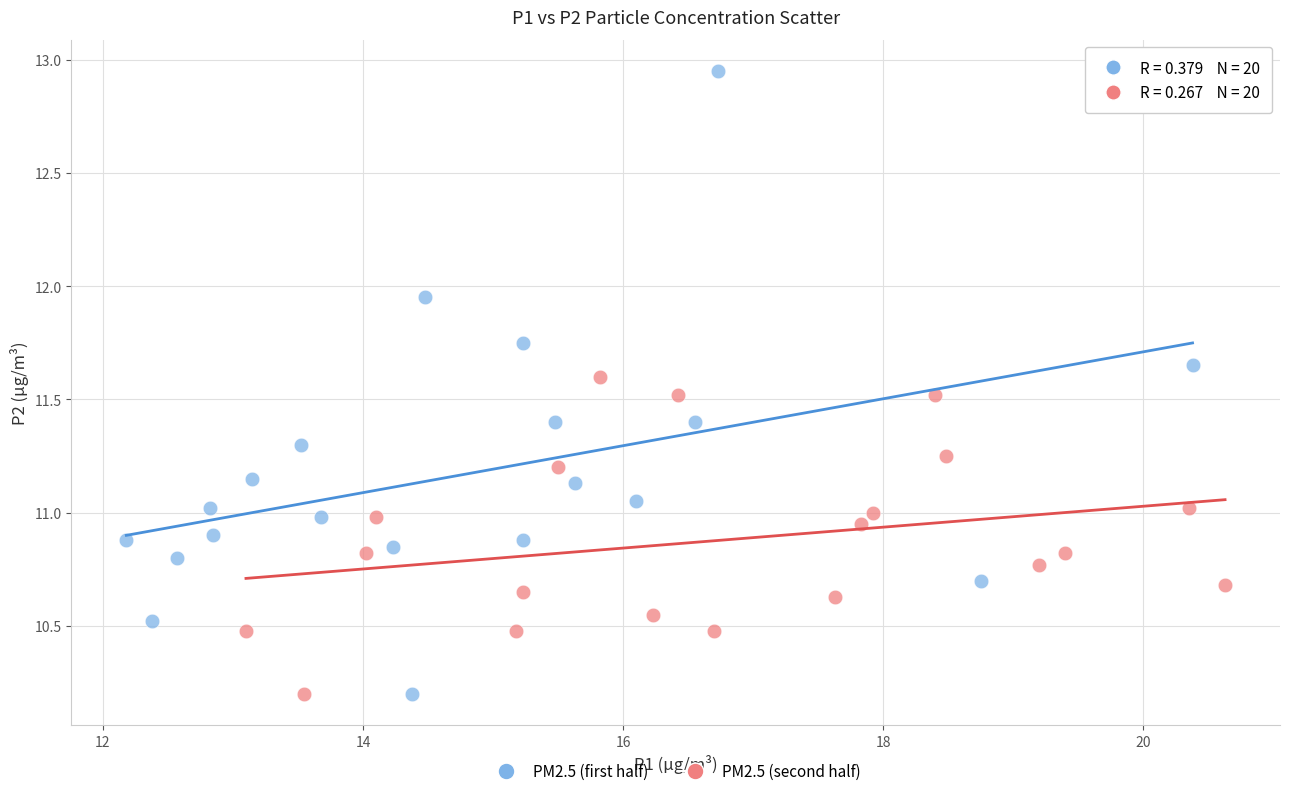

Which series contains the highest Y value?

PM2.5 (first half)